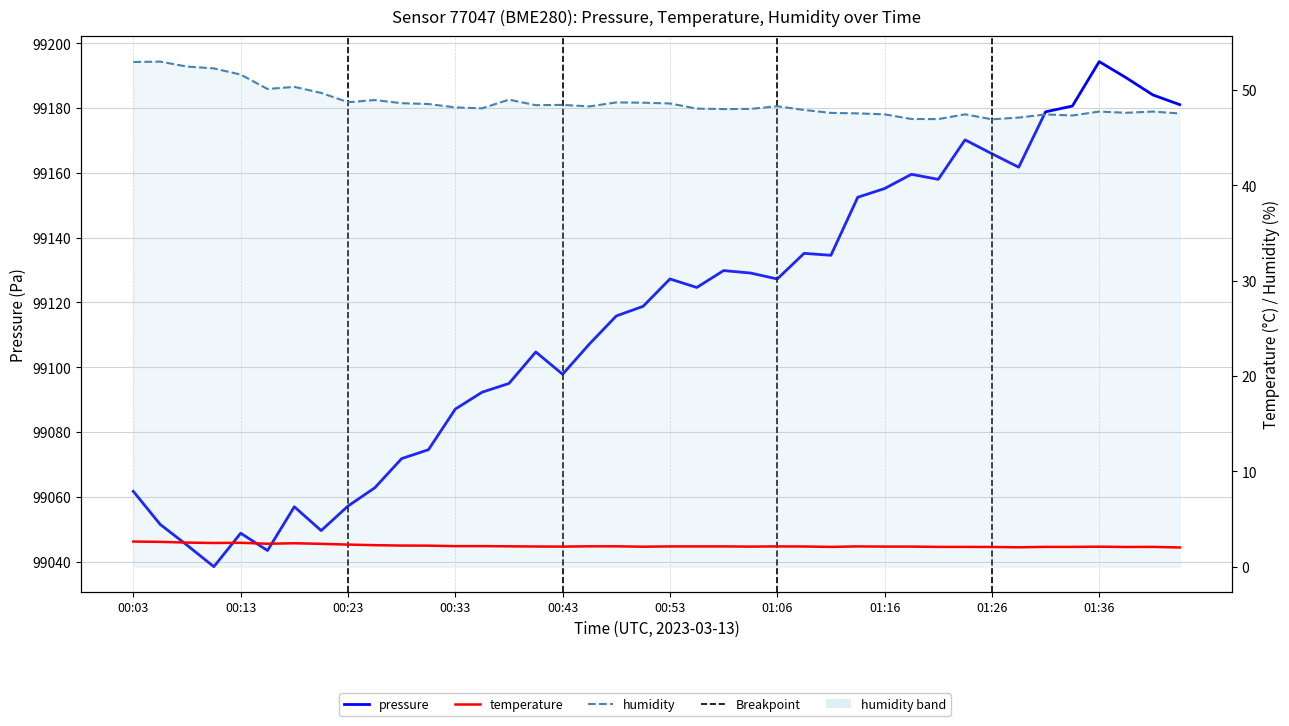

The temperature series shows 2.1 at 31. True or false?

True